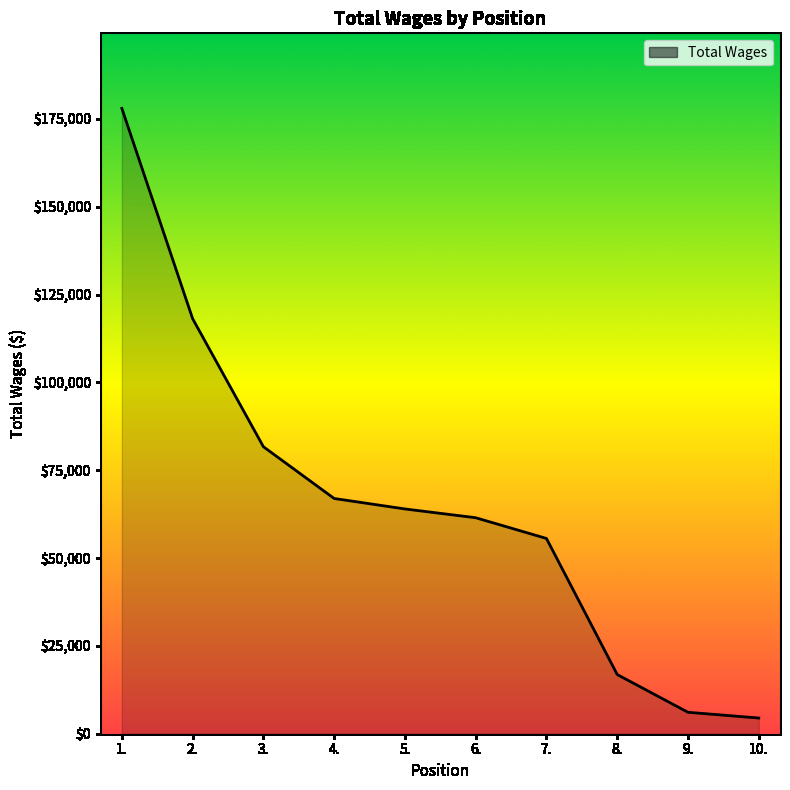

What is the change in value from 5. to 10.?

-59513.2